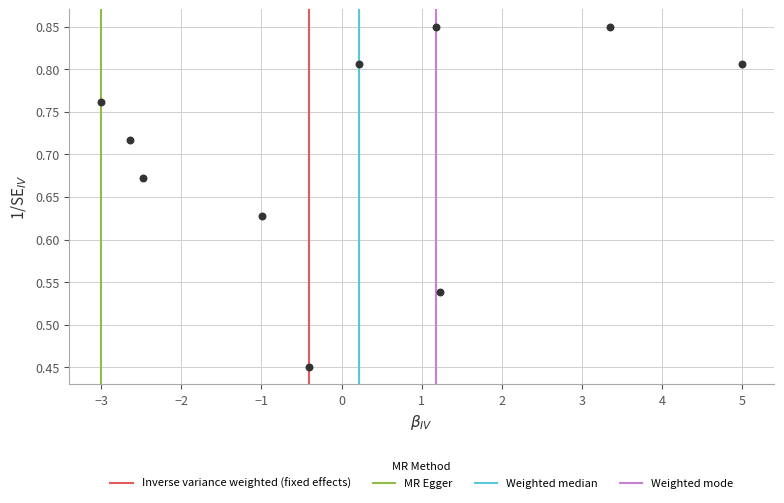

What is the range of X values (max minus min)?

8.0